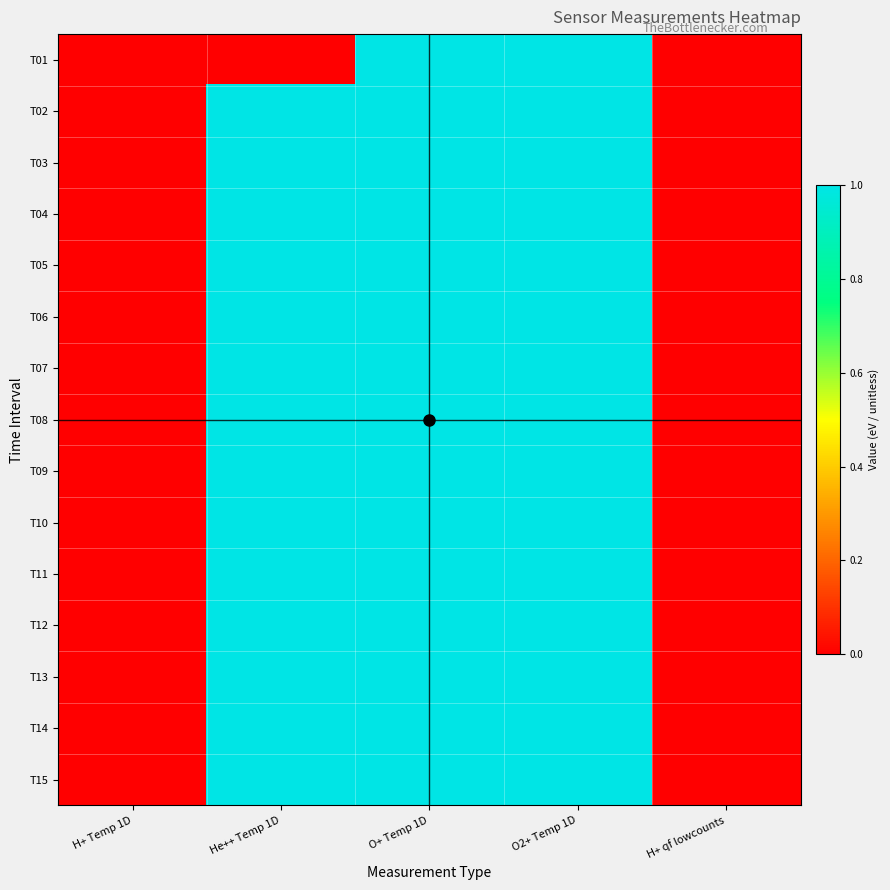

Reading left to right, list all the values displayed in this chart.

T01: H+ Temp 1D=0	He++ Temp 1D=0	O+ Temp 1D=1	O2+ Temp 1D=1	H+ qf lowcounts=0
T02: H+ Temp 1D=0	He++ Temp 1D=1	O+ Temp 1D=1	O2+ Temp 1D=1	H+ qf lowcounts=0
T03: H+ Temp 1D=0	He++ Temp 1D=1	O+ Temp 1D=1	O2+ Temp 1D=1	H+ qf lowcounts=0
T04: H+ Temp 1D=0	He++ Temp 1D=1	O+ Temp 1D=1	O2+ Temp 1D=1	H+ qf lowcounts=0
T05: H+ Temp 1D=0	He++ Temp 1D=1	O+ Temp 1D=1	O2+ Temp 1D=1	H+ qf lowcounts=0
T06: H+ Temp 1D=0	He++ Temp 1D=1	O+ Temp 1D=1	O2+ Temp 1D=1	H+ qf lowcounts=0
T07: H+ Temp 1D=0	He++ Temp 1D=1	O+ Temp 1D=1	O2+ Temp 1D=1	H+ qf lowcounts=0
T08: H+ Temp 1D=0	He++ Temp 1D=1	O+ Temp 1D=1	O2+ Temp 1D=1	H+ qf lowcounts=0
T09: H+ Temp 1D=0	He++ Temp 1D=1	O+ Temp 1D=1	O2+ Temp 1D=1	H+ qf lowcounts=0
T10: H+ Temp 1D=0	He++ Temp 1D=1	O+ Temp 1D=1	O2+ Temp 1D=1	H+ qf lowcounts=0
T11: H+ Temp 1D=0	He++ Temp 1D=1	O+ Temp 1D=1	O2+ Temp 1D=1	H+ qf lowcounts=0
T12: H+ Temp 1D=0	He++ Temp 1D=1	O+ Temp 1D=1	O2+ Temp 1D=1	H+ qf lowcounts=0
T13: H+ Temp 1D=0	He++ Temp 1D=1	O+ Temp 1D=1	O2+ Temp 1D=1	H+ qf lowcounts=0
T14: H+ Temp 1D=0	He++ Temp 1D=1	O+ Temp 1D=1	O2+ Temp 1D=1	H+ qf lowcounts=0
T15: H+ Temp 1D=0	He++ Temp 1D=1	O+ Temp 1D=1	O2+ Temp 1D=1	H+ qf lowcounts=0